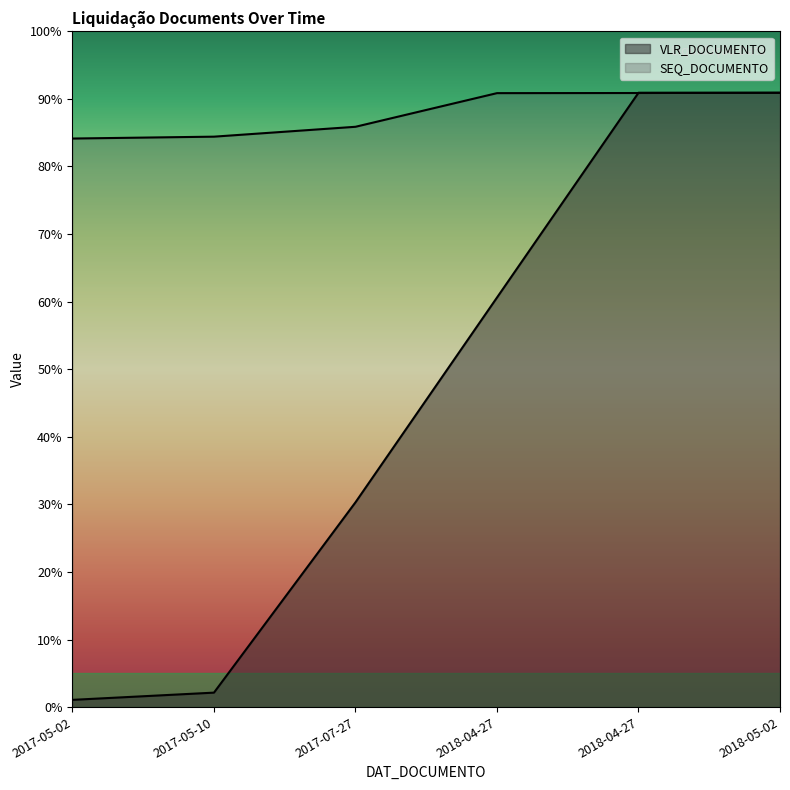

After their last crossing, which series has the higher values: SEQ_DOCUMENTO or VLR_DOCUMENTO?

VLR_DOCUMENTO